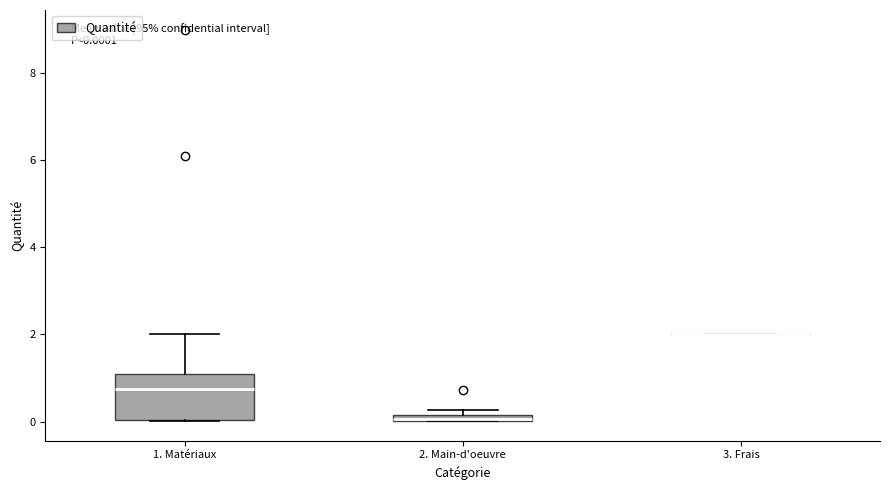

Comparing the boxes themselves (not the whiskers), which one is the tallest?

1. Matériaux